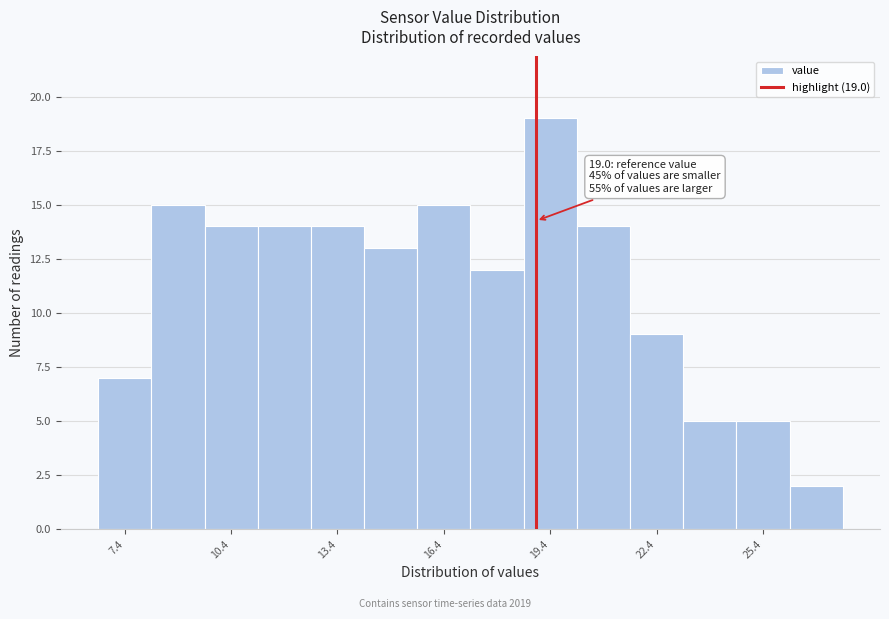

Around what value on the x-axis is the tallest bar? Give the approximate position of its centre, as read against the axis.

19.5